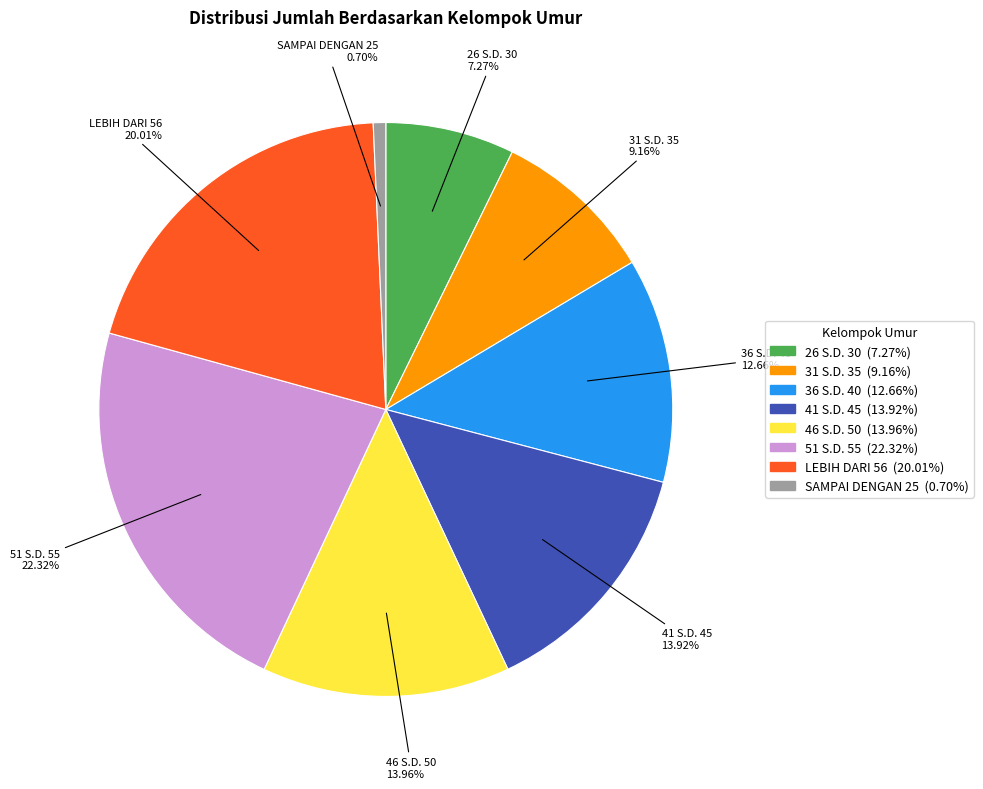

What percentage is the 46 S.D. 50 slice, to the nearest percent?

14%